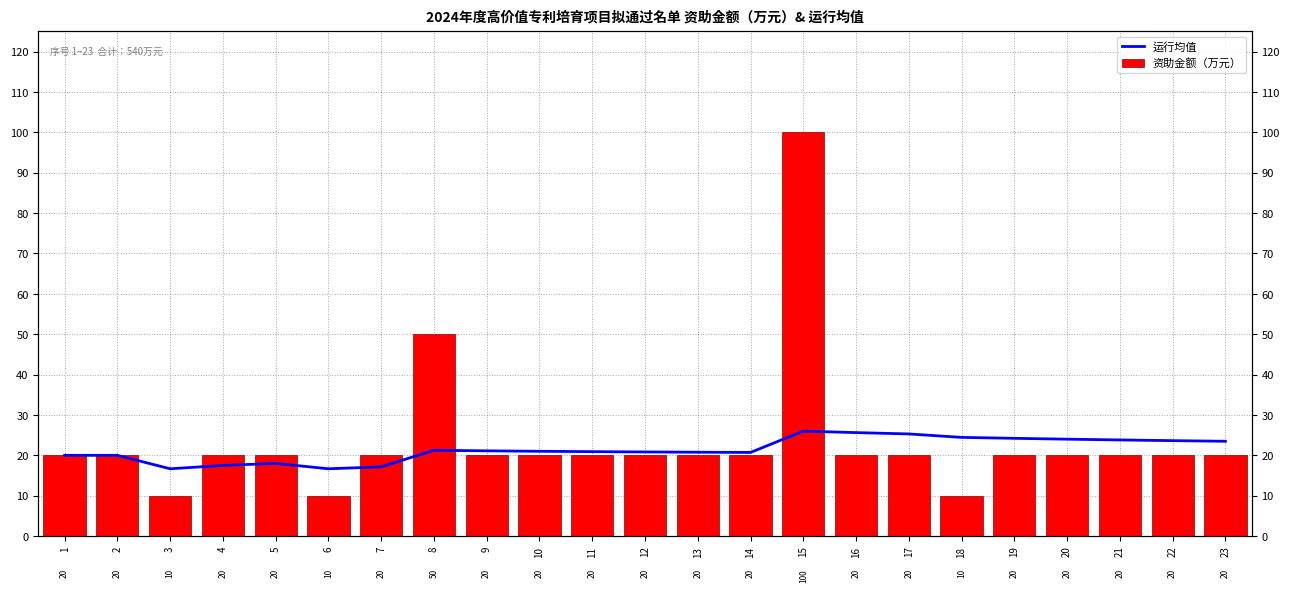

At which label does 资助金额（万元） first exceed 20?

8